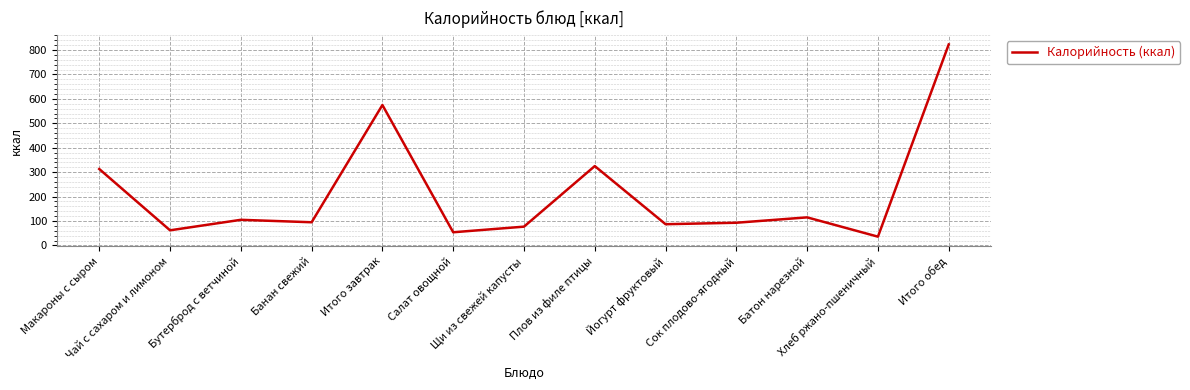

Which category has the lowest value across all series?

Хлеб ржано-пшеничный